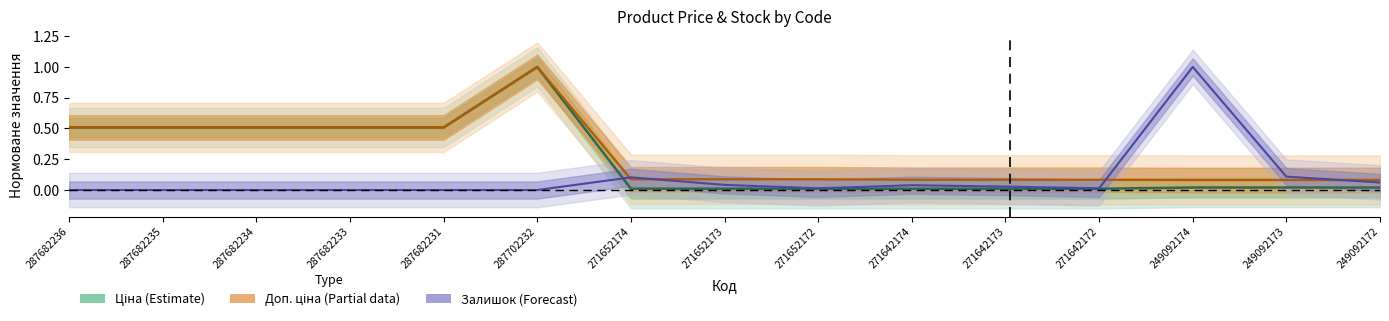

How many lines are shown in the chart?

3